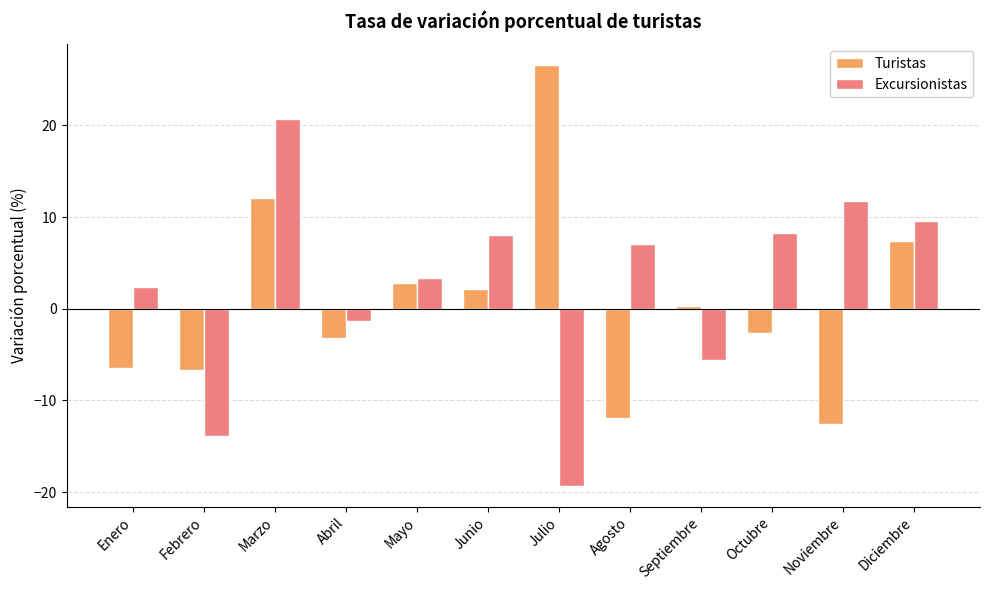

How many values in Excursionistas are below zero?

4